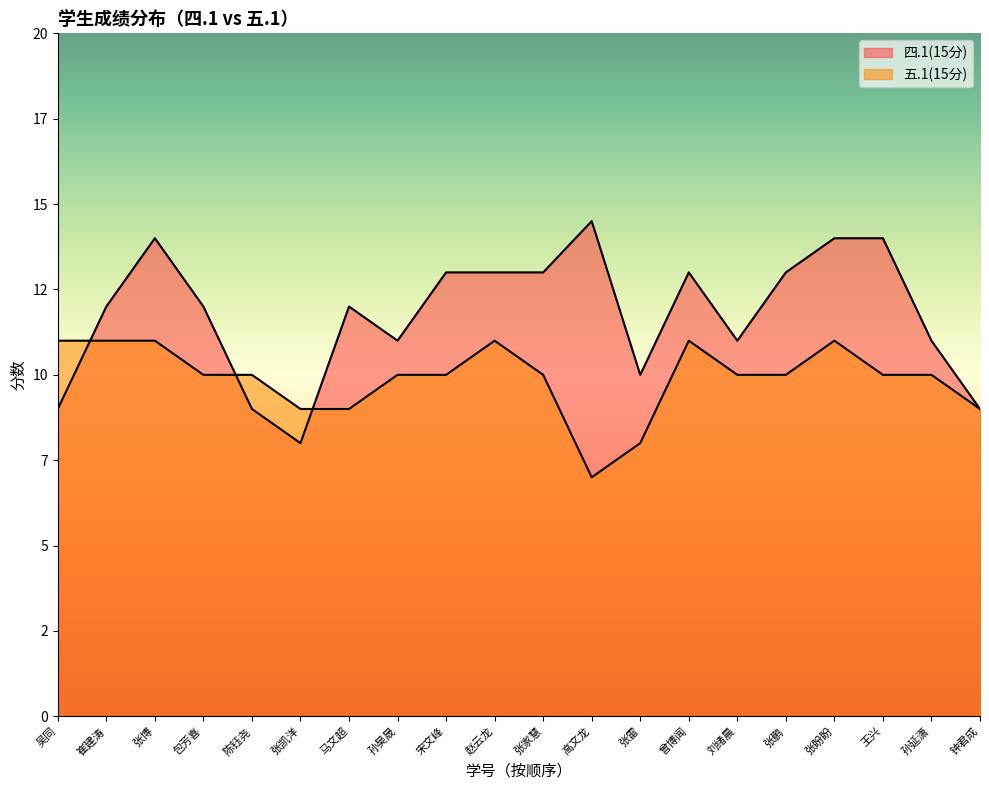

What is the sum of the 五.1(15分) values at 崔建涛 and 吴同?

22.0